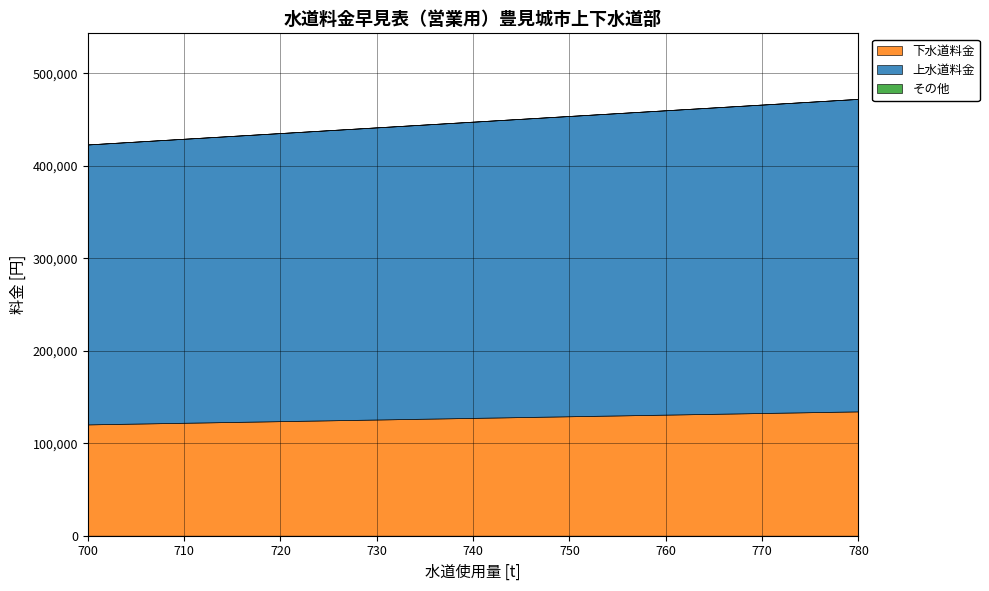

Reading left to right, list all the values displayed in this chart.

上水道料金: 302610	307010	311410	315810	320210	324610	329010	333410	337810
下水道料金: 120340	122100	123860	125620	127380	129140	130900	132660	134420
合計料金(左): 422950	429110	435270	441430	447590	453750	459910	466070	472230
上水道料金(右): 302610	307010	311410	315810	320210	324610	329010	333410	337810
下水道料金(右): 120340	122100	123860	125620	127380	129140	130900	132660	134420